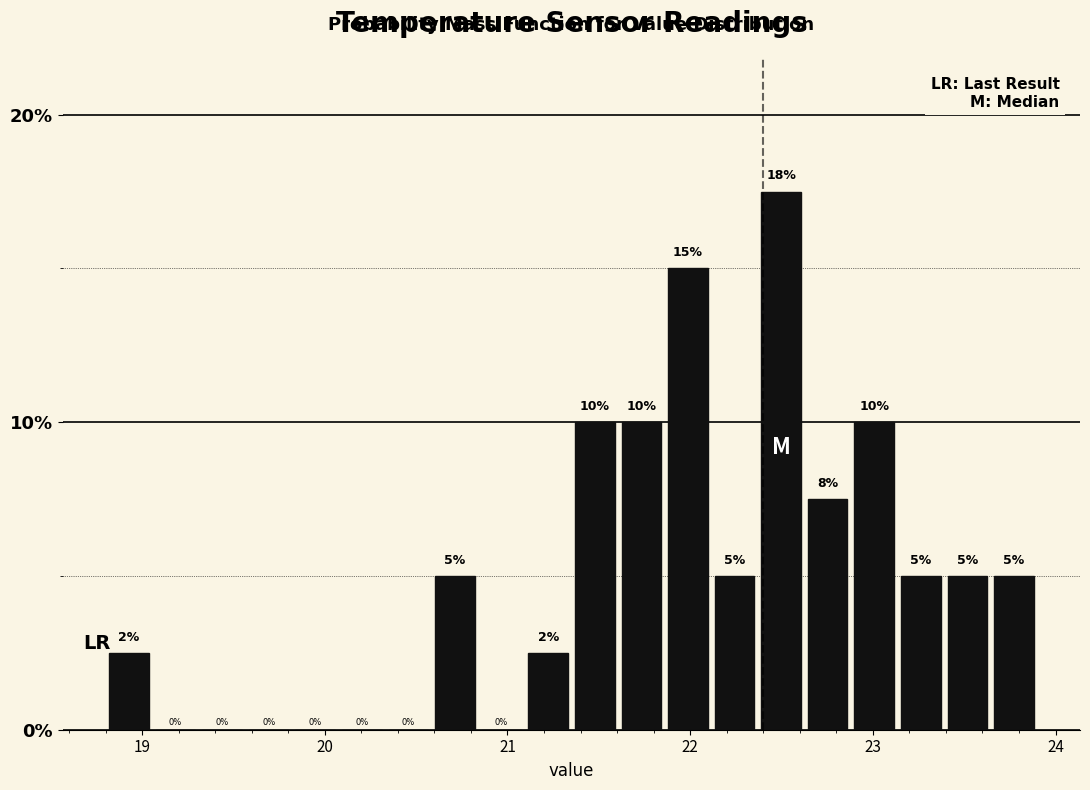

Read against the x-axis, roughly where is the centre of the tallest bar?

22.5